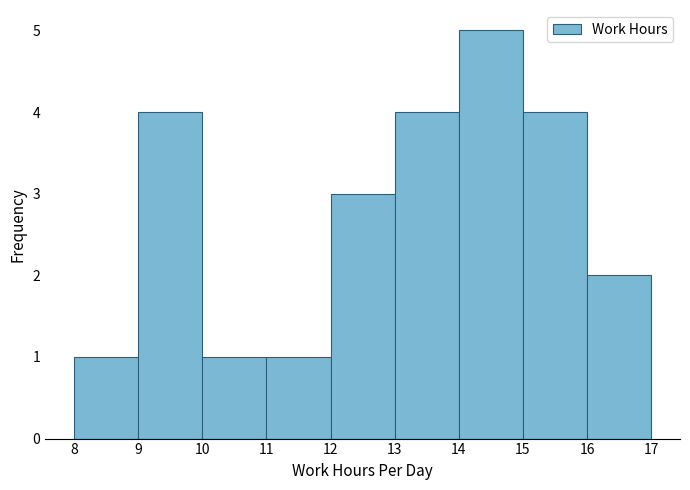

Reading left to right, list every bar in this chart as the range it spans on the x-axis followed by its height. The values are not printed on the chart, so give them approximately, as read against the axis.

8 to 9: 1
9 to 10: 4
10 to 11: 1
11 to 12: 1
12 to 13: 3
13 to 14: 4
14 to 15: 5
15 to 16: 4
16 to 17: 2